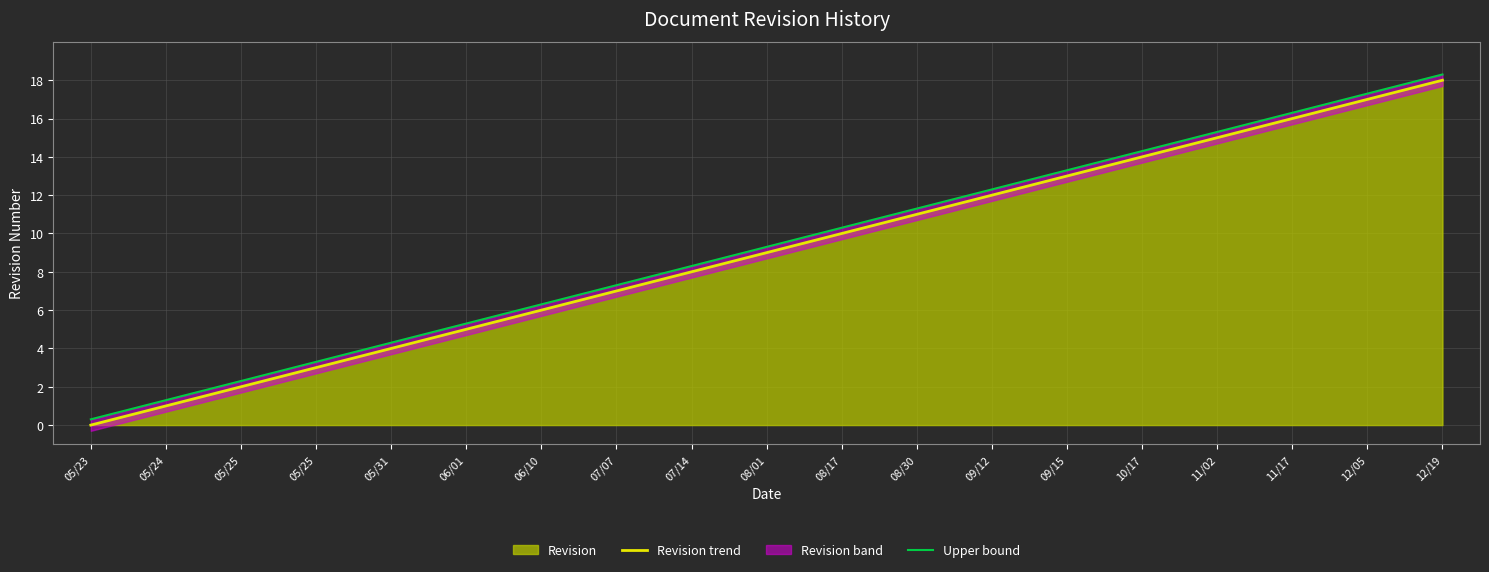

How many data points in Upper bound are above 9?

10